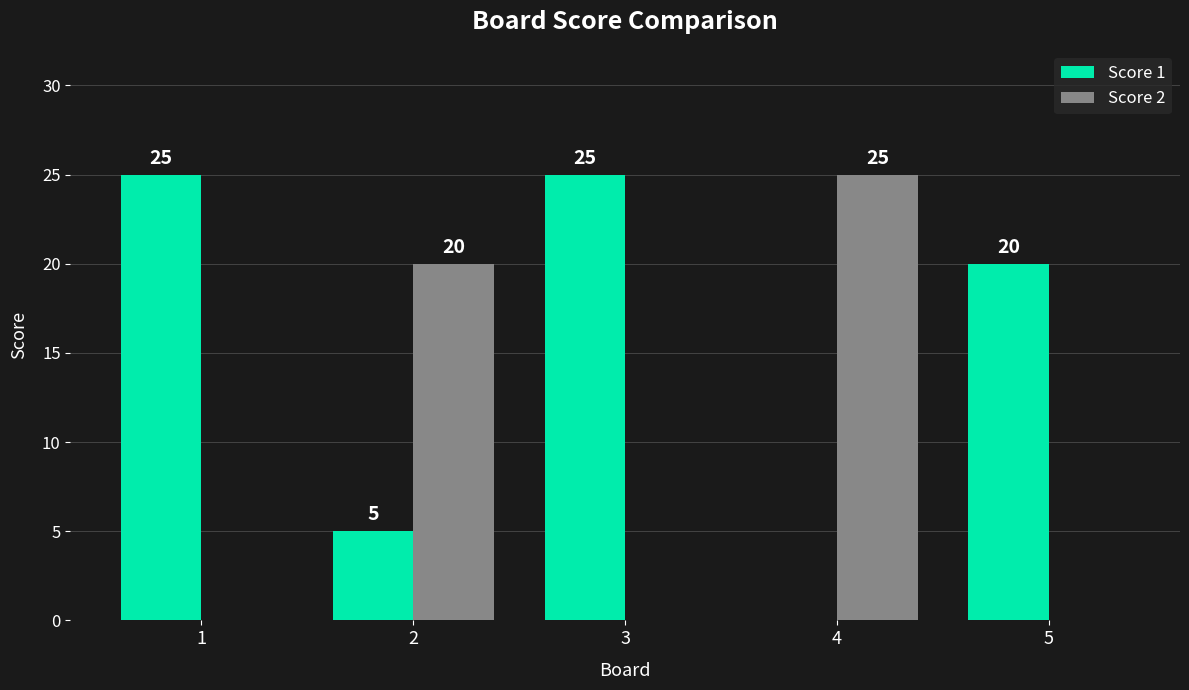

Is it true that Score 2 equals 13 at 2?

False